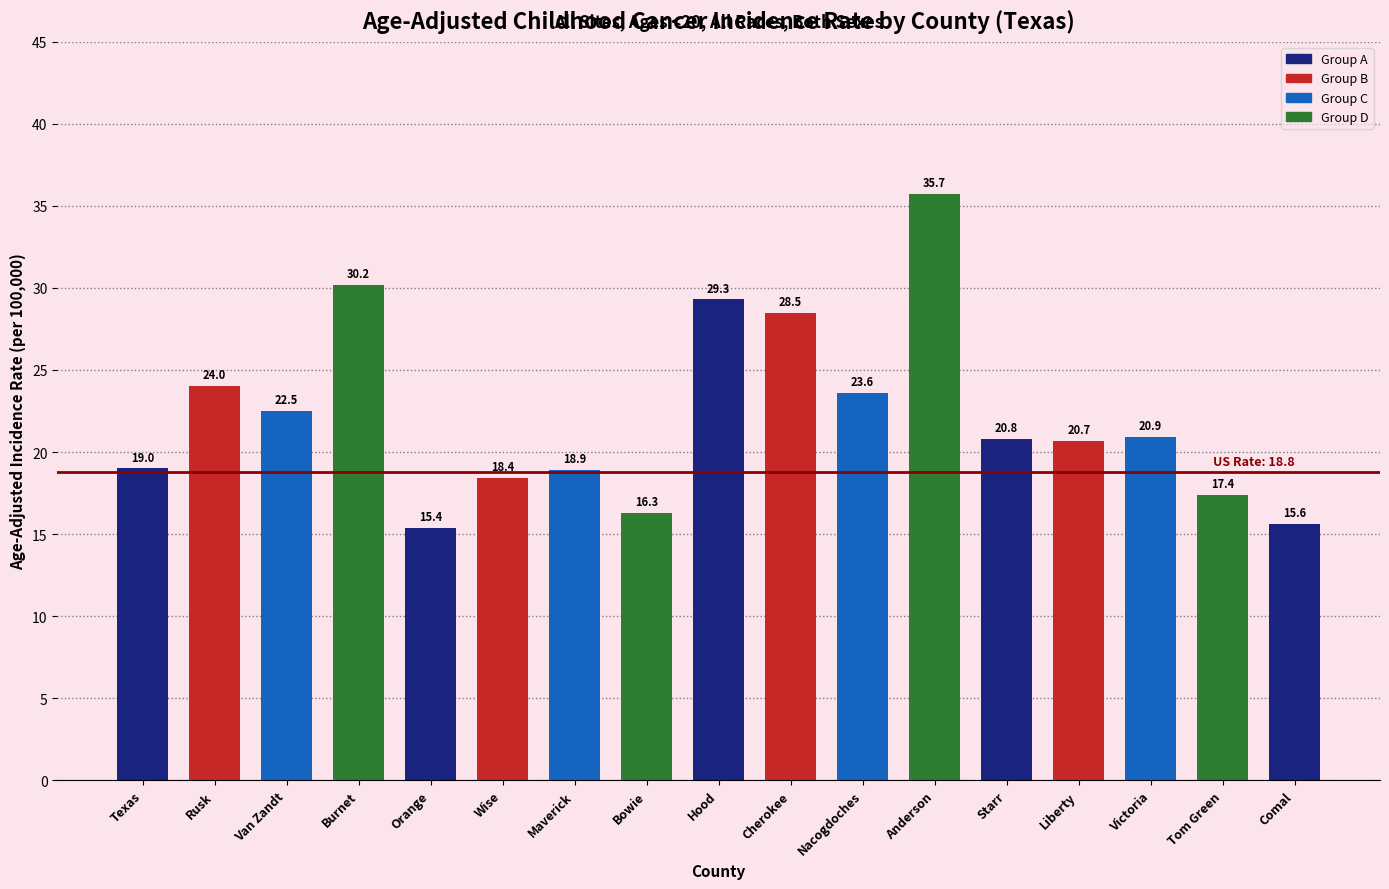

The chart shows a value of 23.6 at Nacogdoches. True or false?

True